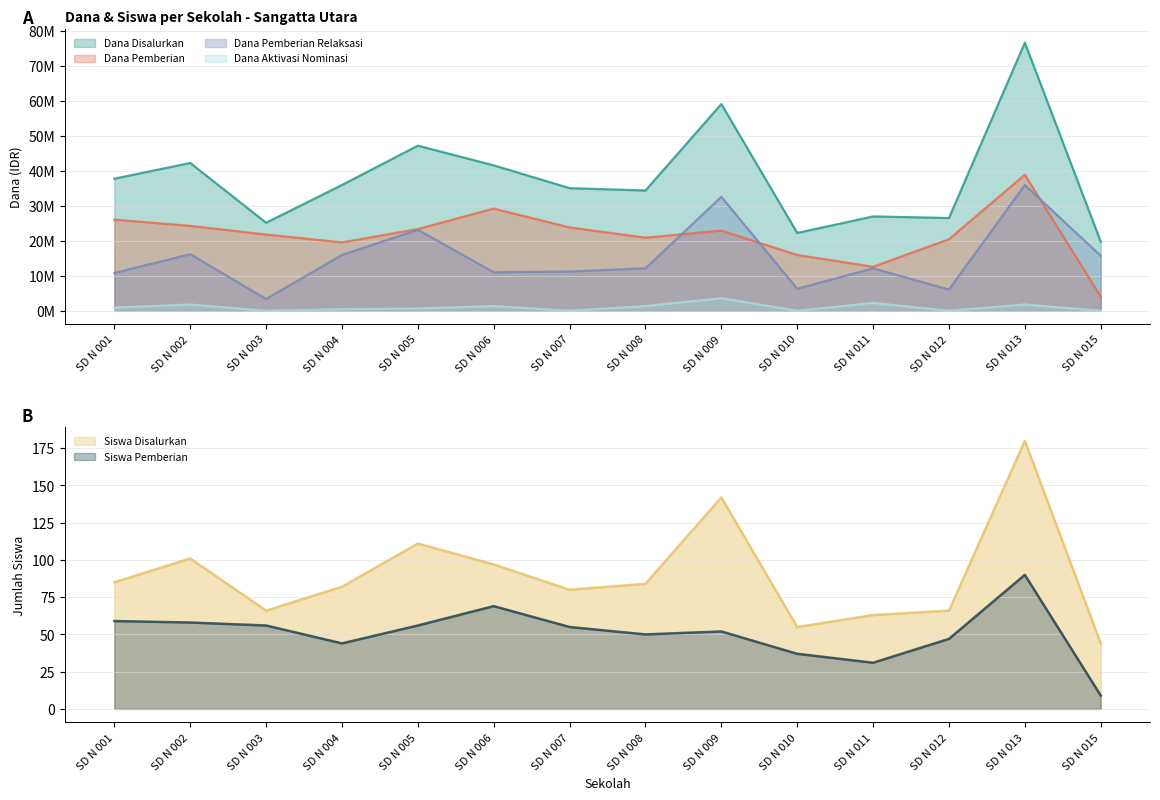

At which category does Siswa Pemberian reach its first local peak?

SD N 006